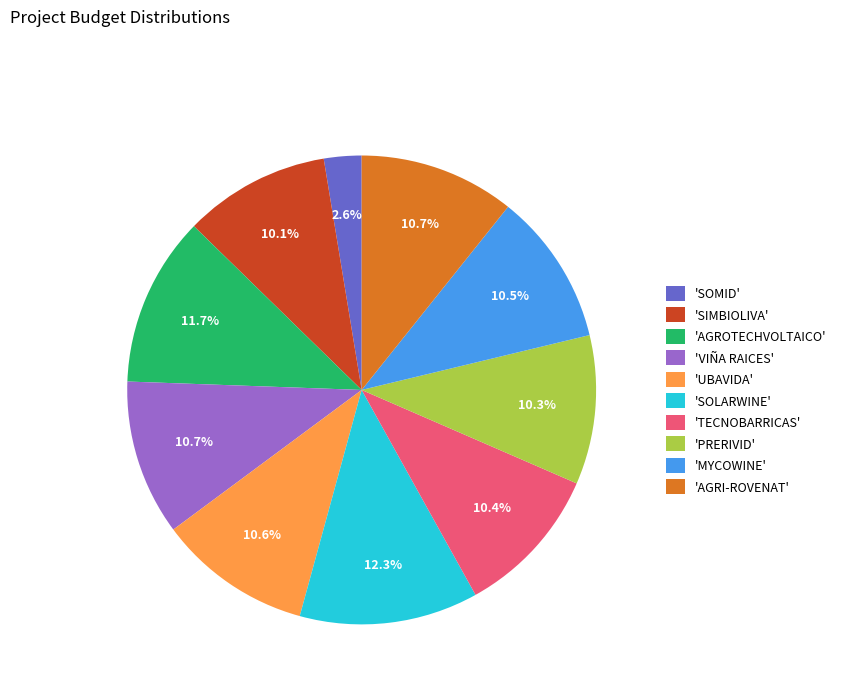

Does 'SIMBIOLIVA' account for over 50% of the chart?

No